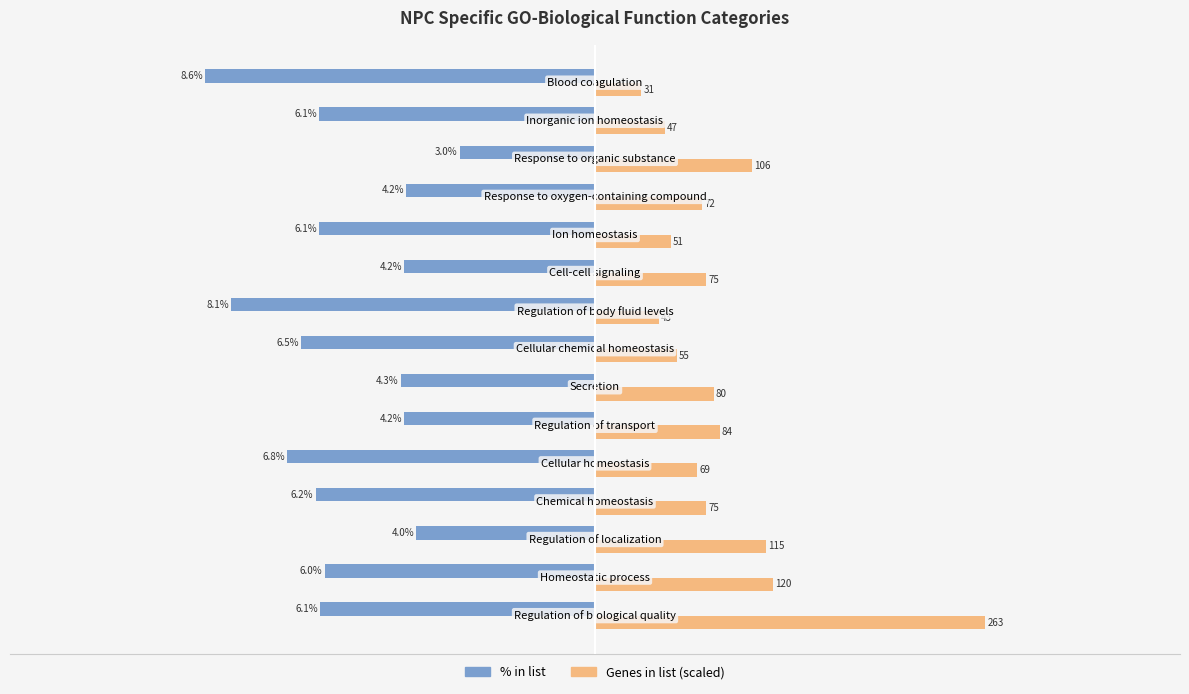

What is the value of the % in list bar at the 9th from the left?

-8.1